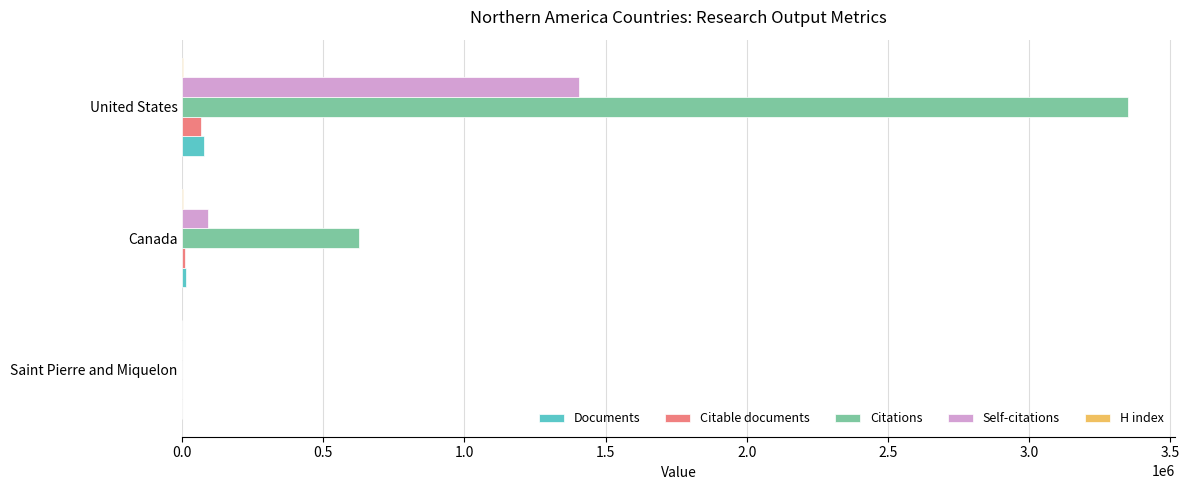

What is the sum of all Documents values?

87942